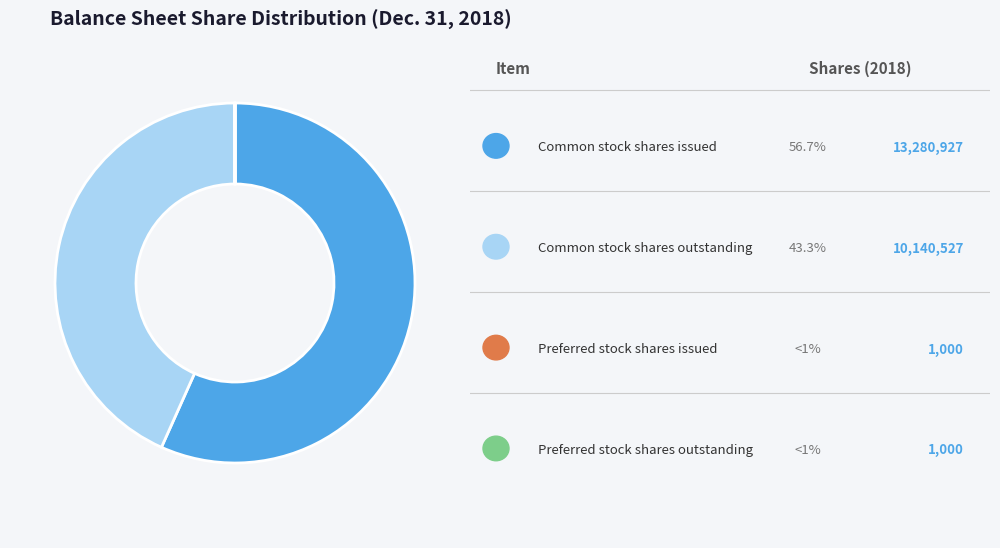

Does any single category account for the majority?

Yes